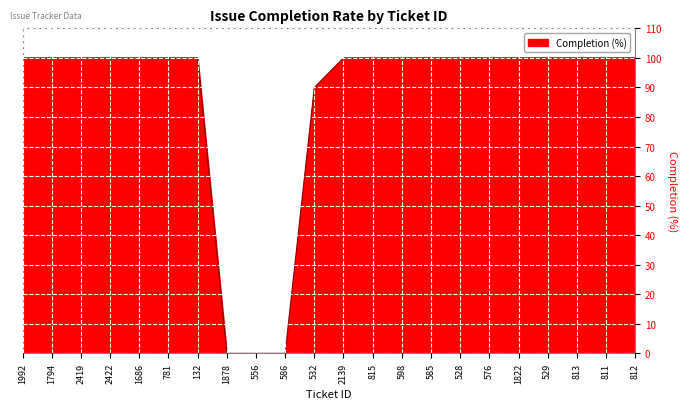

What is the difference between the maximum and second lowest values?

100